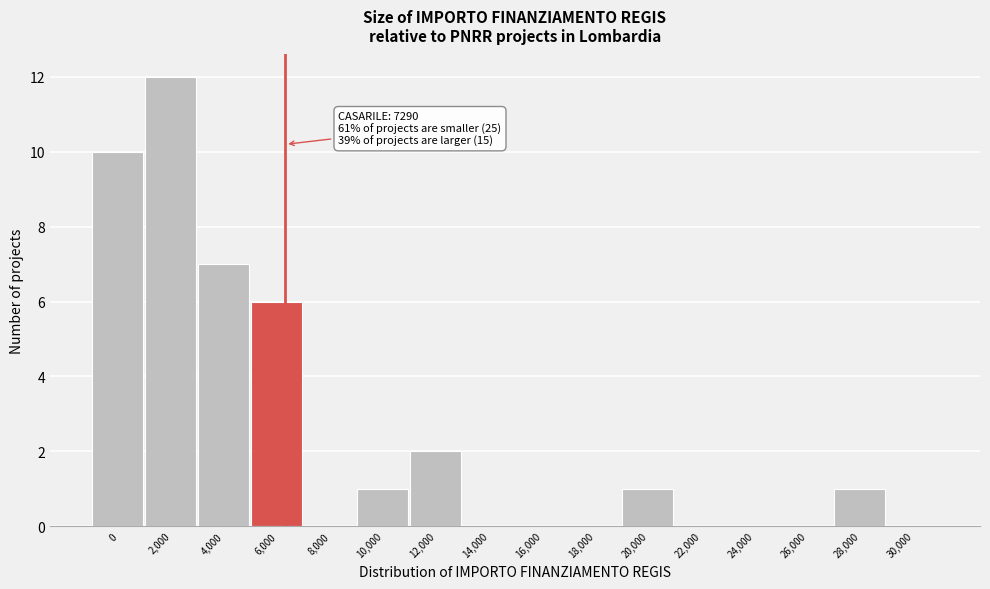

Reading left to right, list all the values displayed in this chart.

0=10	2,000=12	4,000=7	6,000=6	8,000=0	10,000=1	12,000=2	14,000=0	16,000=0	18,000=0	20,000=1	22,000=0	24,000=0	26,000=0	28,000=1	30,000=0